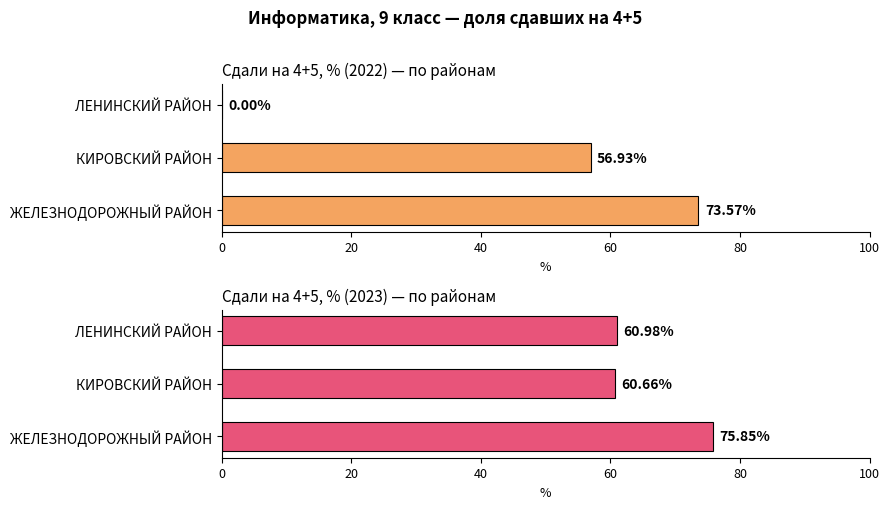

Reading left to right, what are all the values shown in this chart?

Сдали на 4+5, % (2022): 73.6	56.9	0.0
Сдали на 4+5, % (2023): 75.9	60.7	61.0